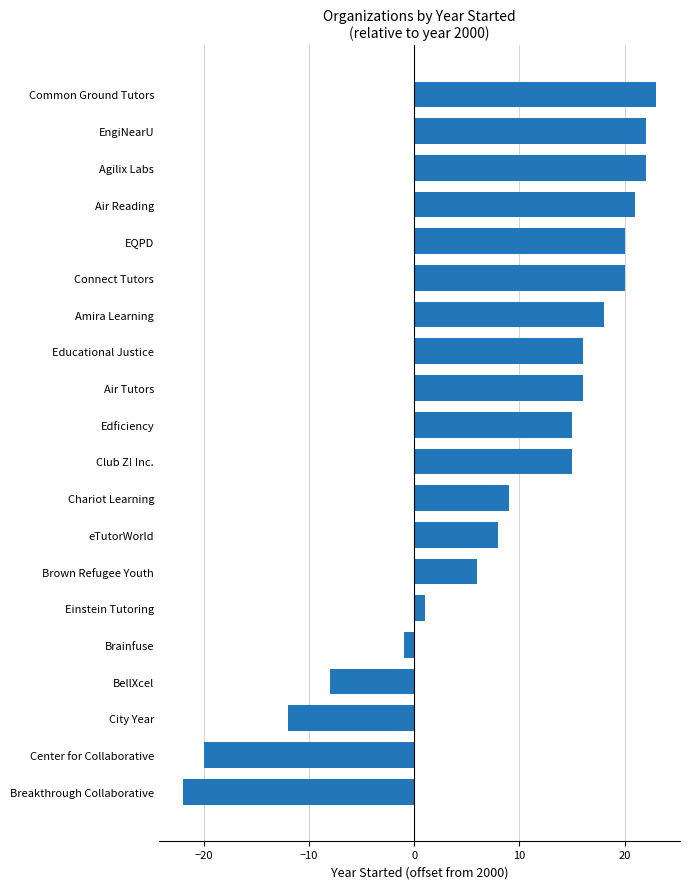

Reading bottom to top, transcribe all the data shown in this chart.

-22	-20	-12	-8	-1	1	6	8	9	15	15	16	16	18	20	20	21	22	22	23